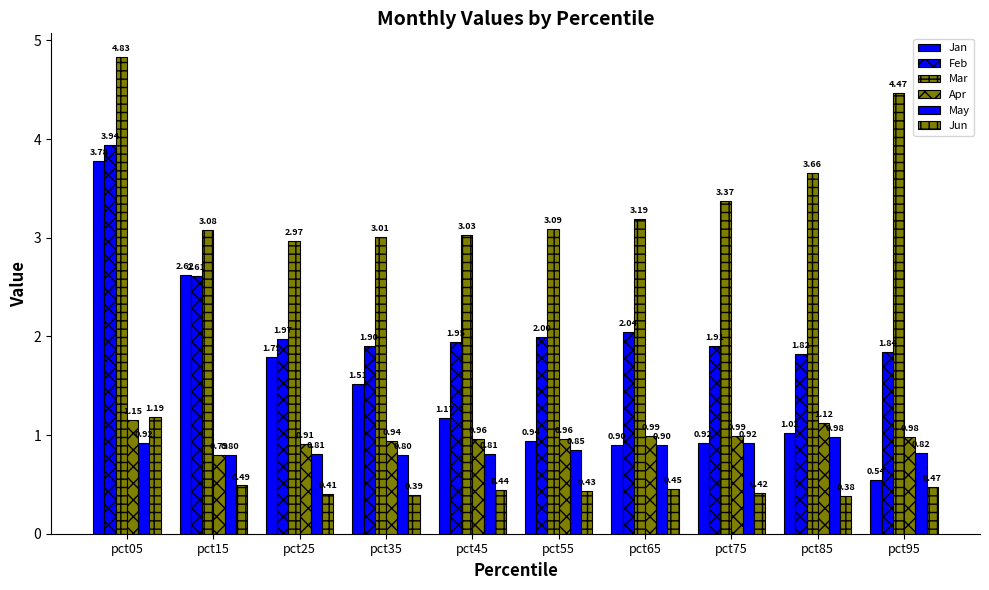

What is the maximum value for Feb?

3.9